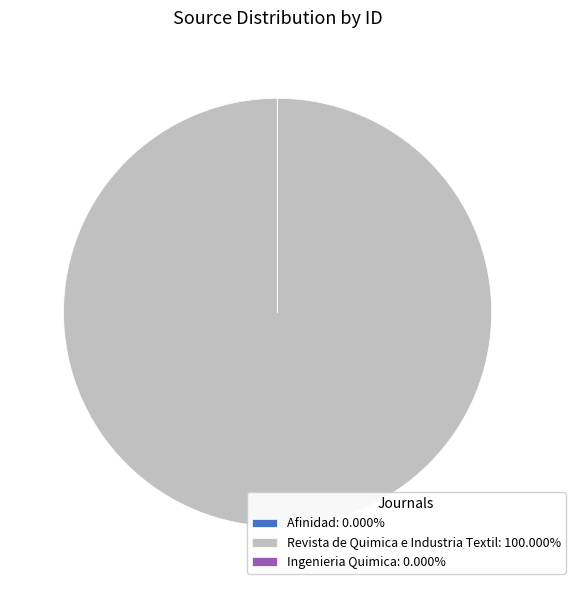

Is there any slice that represents more than half of the pie?

Yes